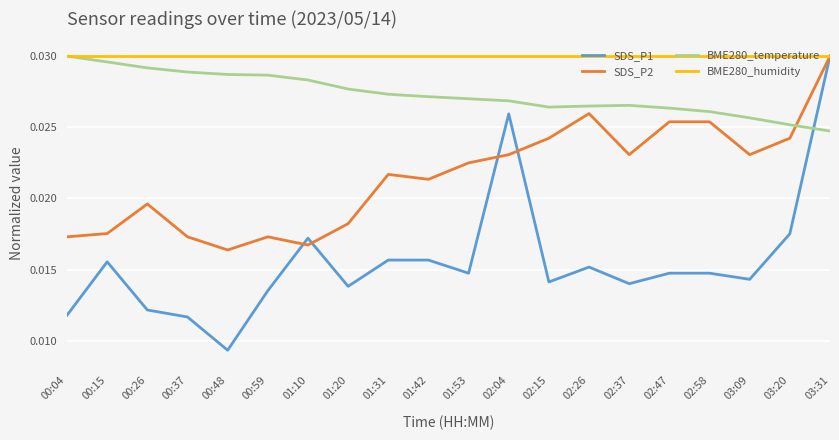

True or false: BME280_temperature and SDS_P2 cross at least once.

True